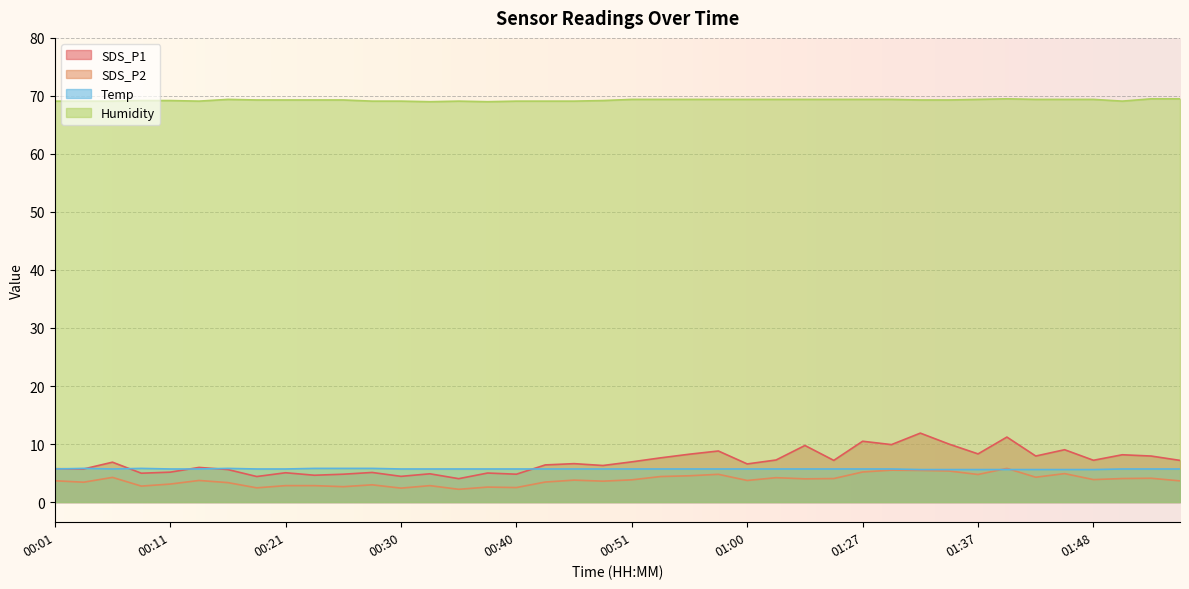

Which series has the largest total across all categories?

Humidity